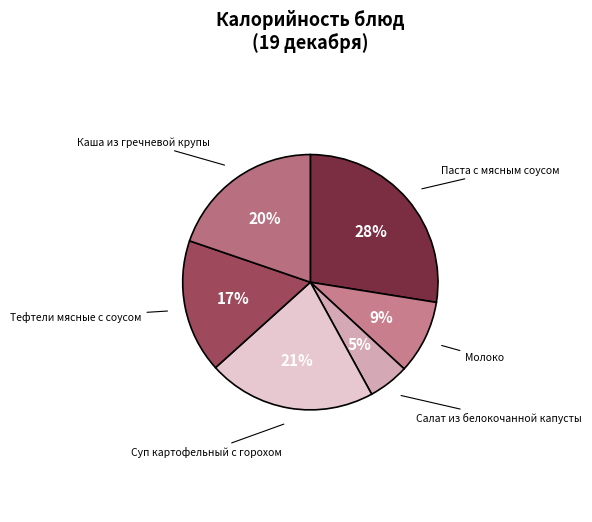

To the nearest percent, what percentage of the pie is Тефтели мясные с соусом?

17%